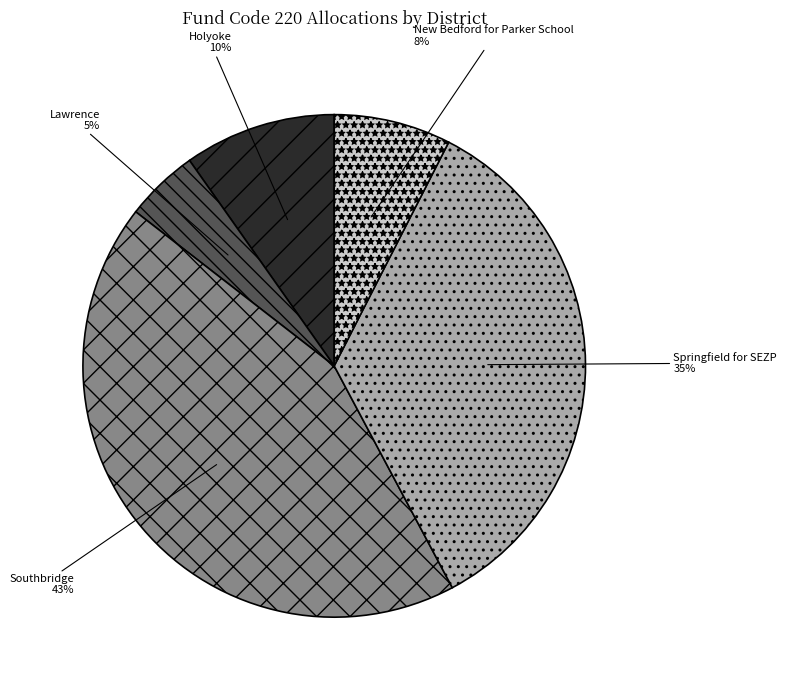

How many slices are in this pie chart?

5